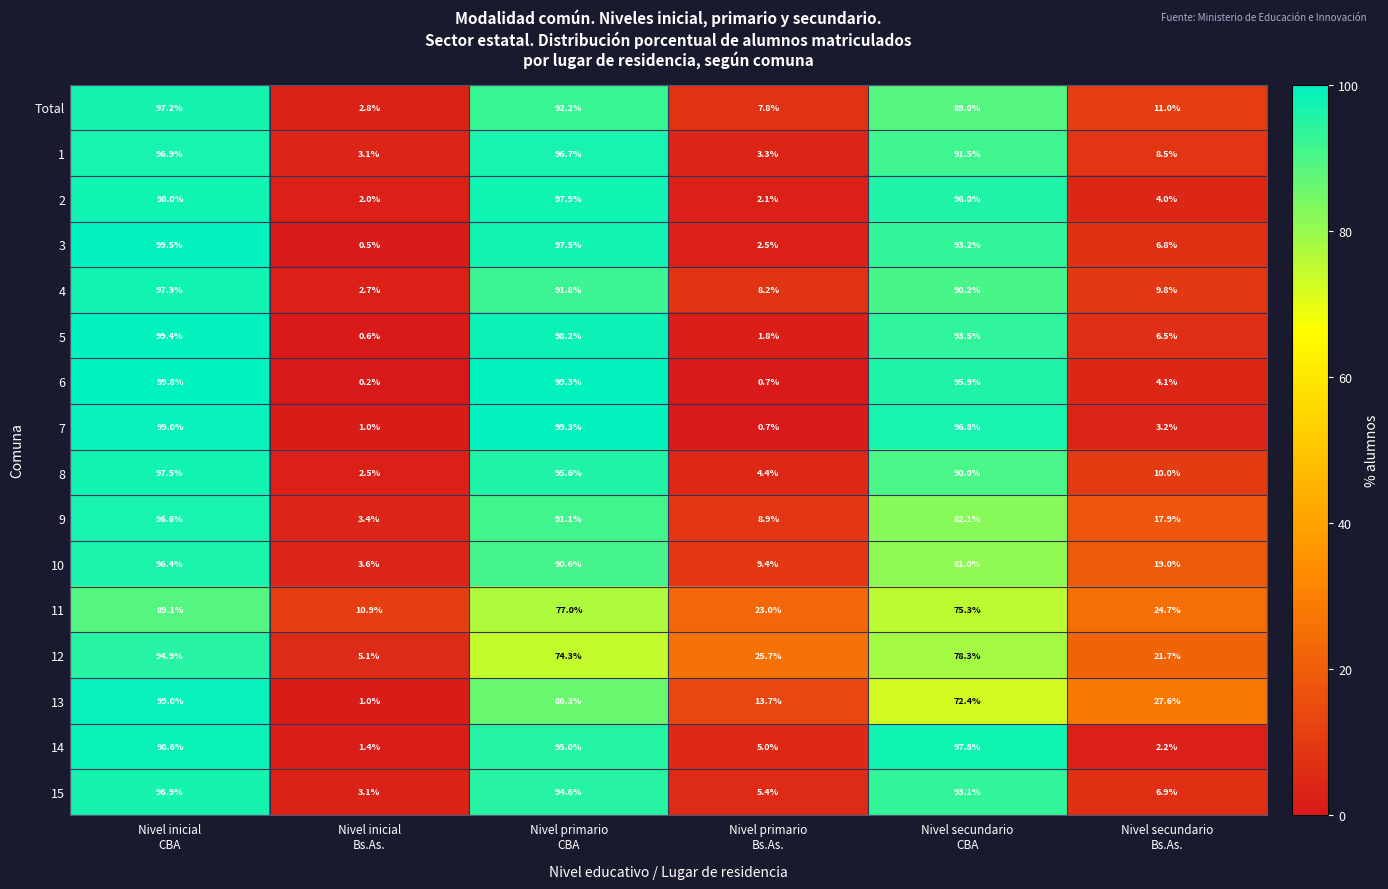

What is the average value of the 12 series?

50.0